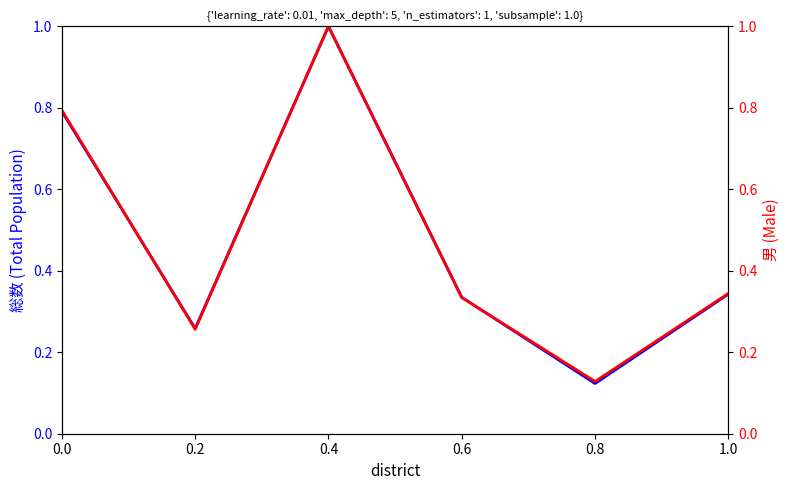

Between which two adjacent categories do 総数(Total Population) and 男(Male) first intersect?

0.0 and 0.2